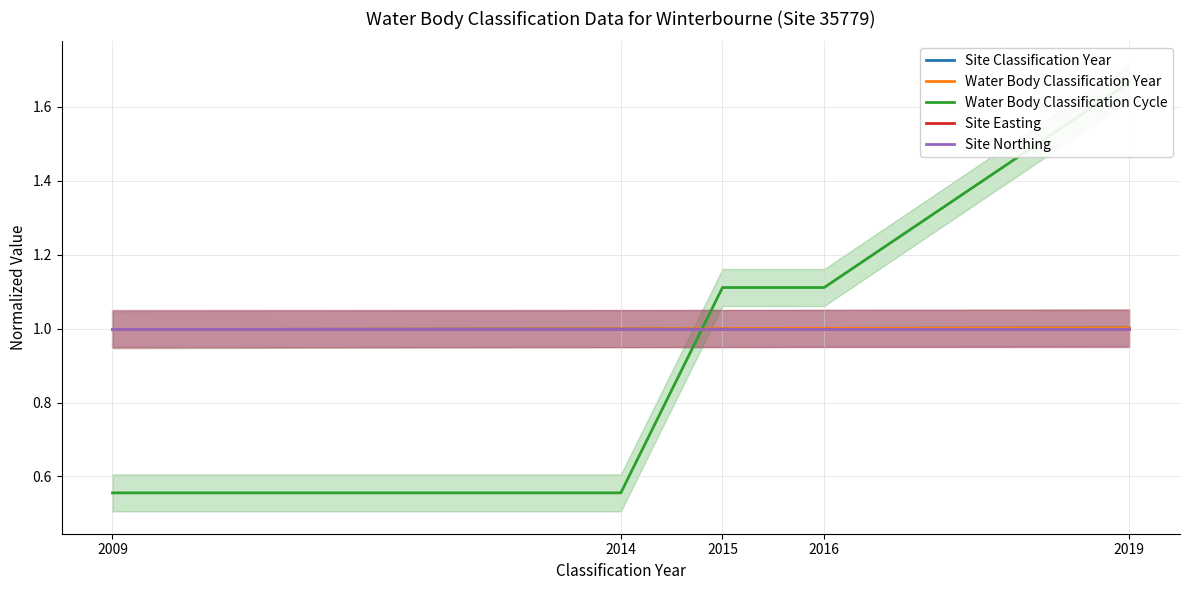

What is the sum of all Site Classification Year values?

5.0